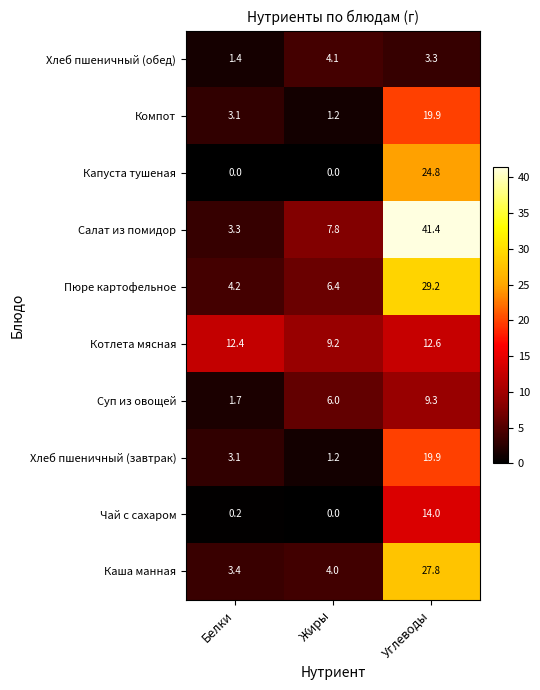

List the labels in order of Каша манная value, largest first.

Углеводы, Жиры, Белки